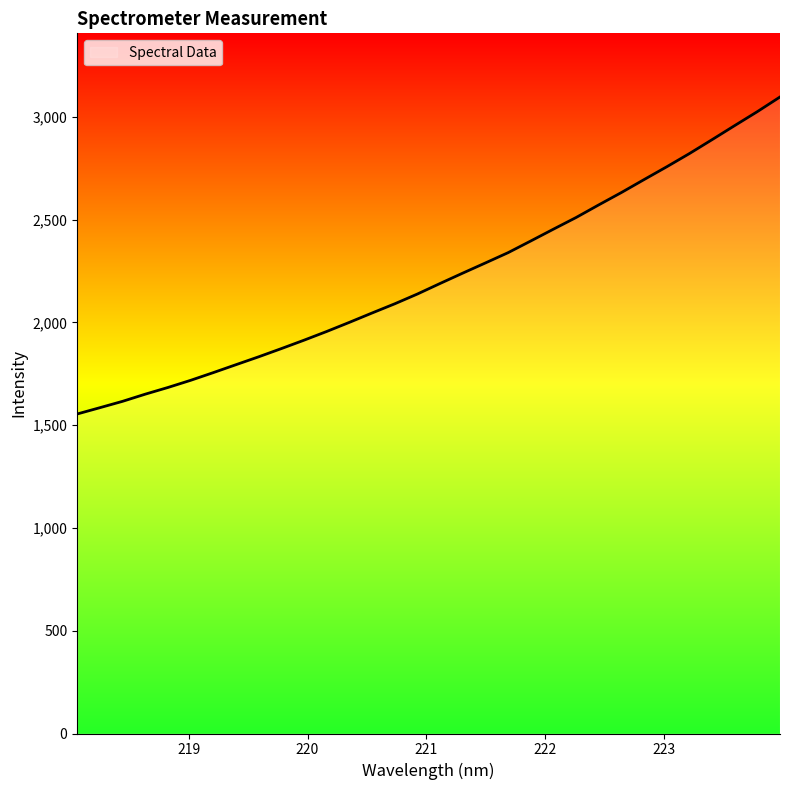

How many lines are shown in the chart?

1